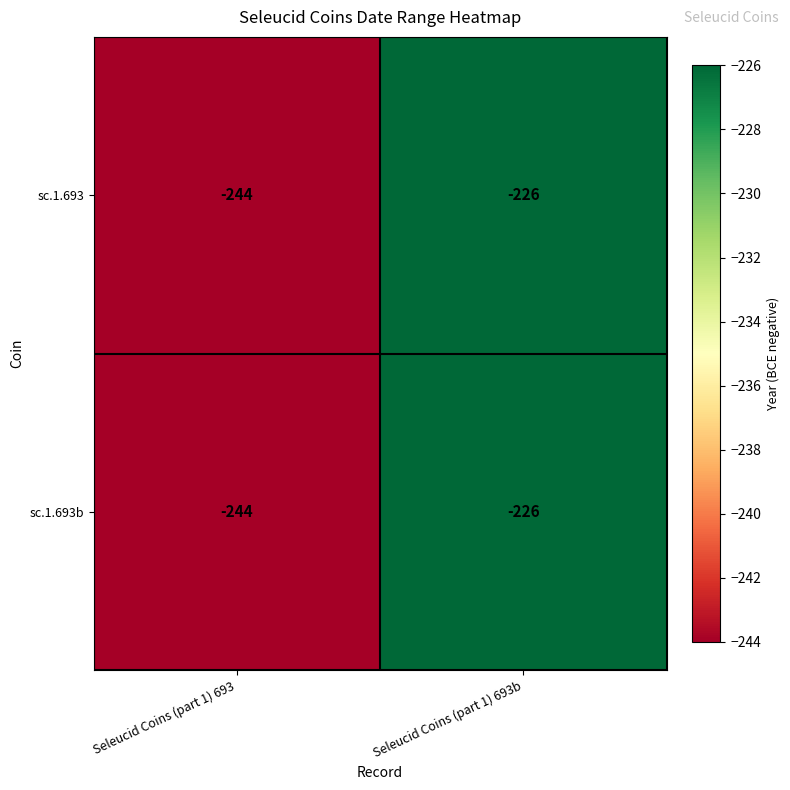

Where is sc.1.693b nearest to the value -235?

Seleucid Coins (part 1) 693